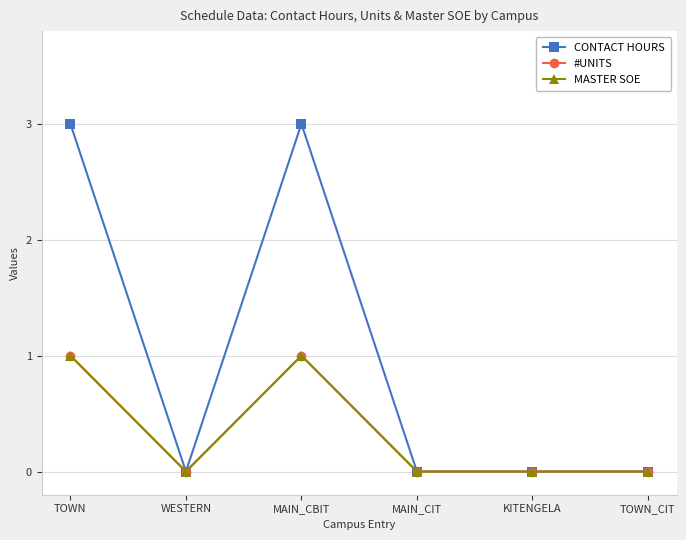

Does the chart have visible grid lines?

Yes